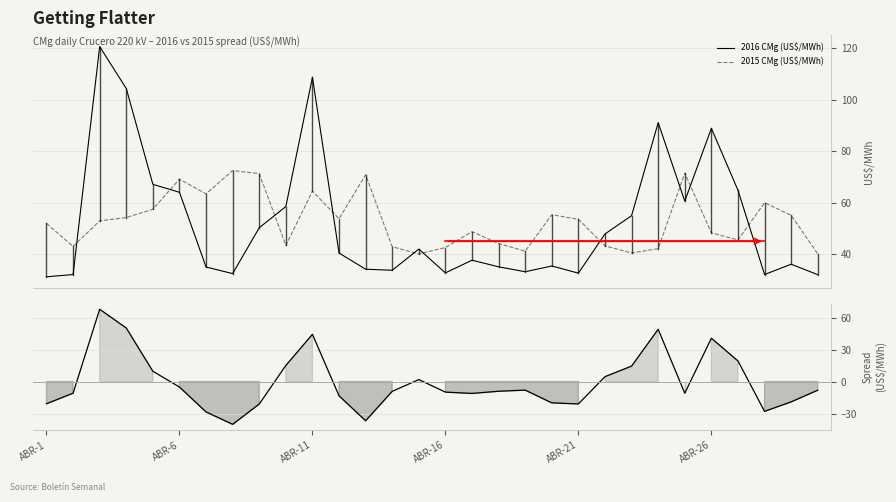

What is the highest value of the 2016 CMg (US$/MWh) series?

120.7